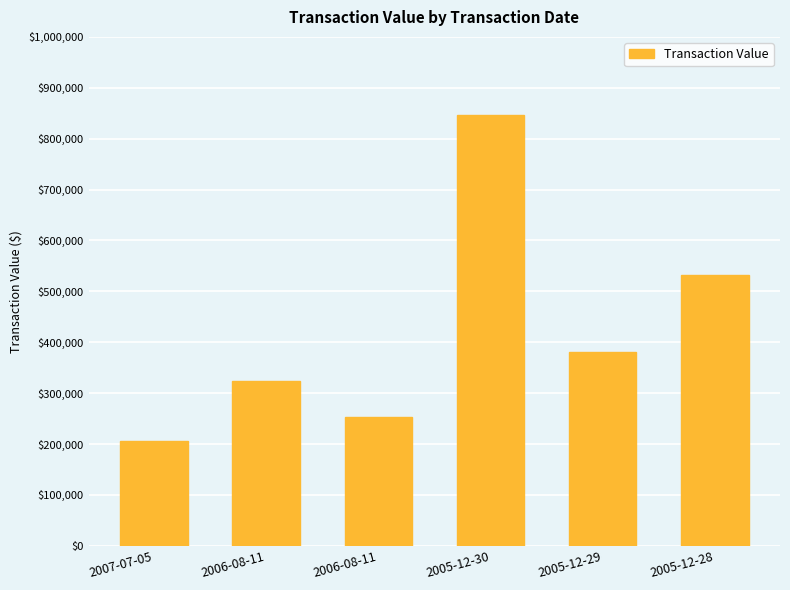

Reading left to right, transcribe all the data shown in this chart.

2007-07-05=206285	2006-08-11=322931	2006-08-11=253649	2005-12-30=846608	2005-12-29=380692	2005-12-28=532829